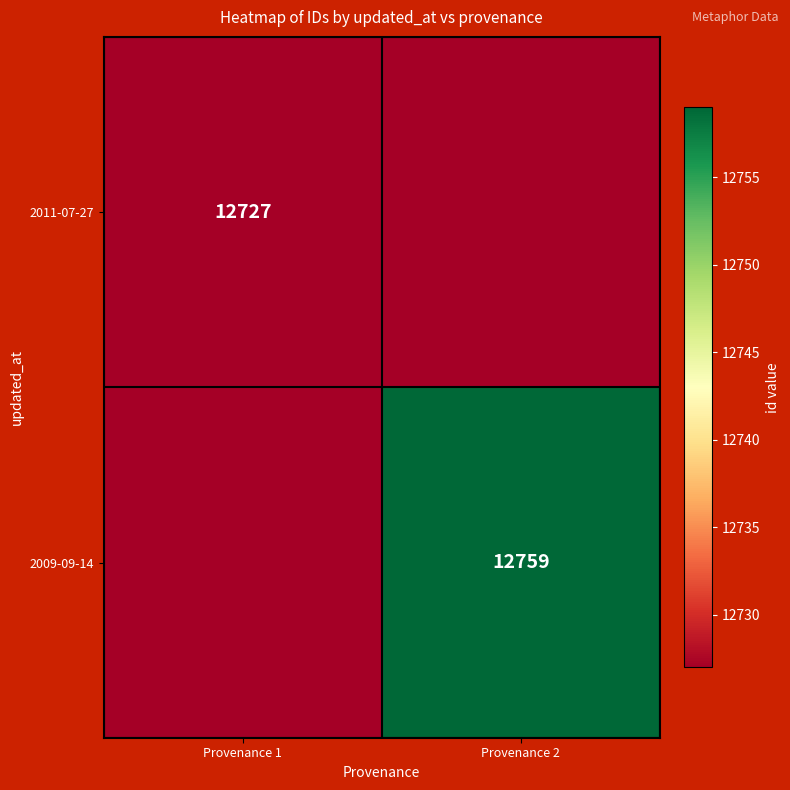

The value of 2009-09-14 at Provenance 2 is 12759. True or false?

True